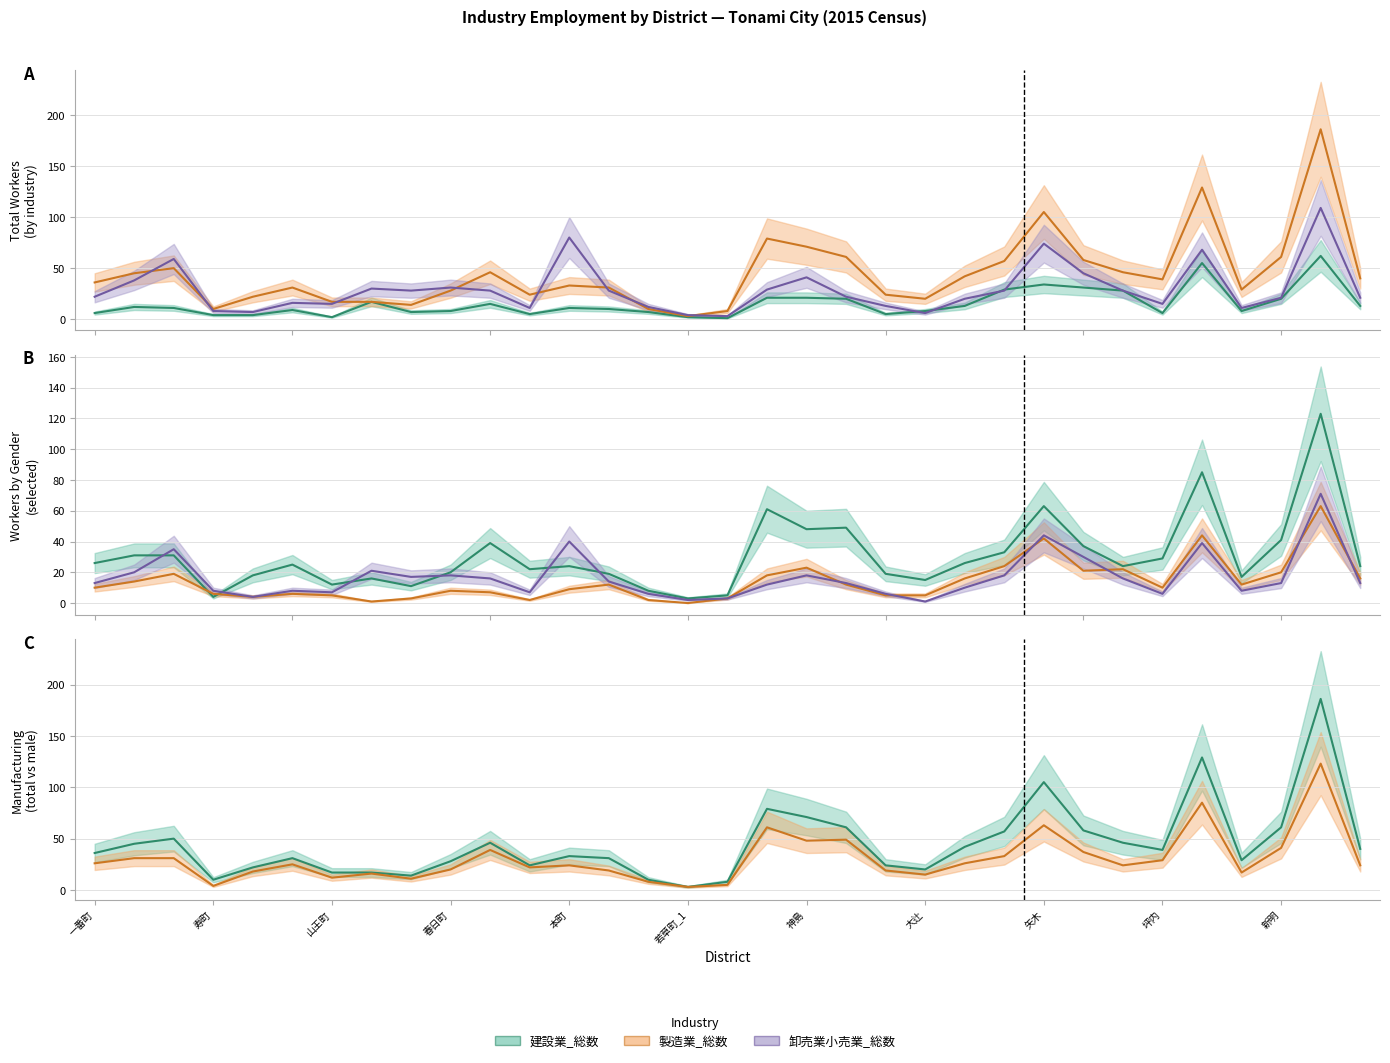

What is the spread (max minus min) of values at 22?

32